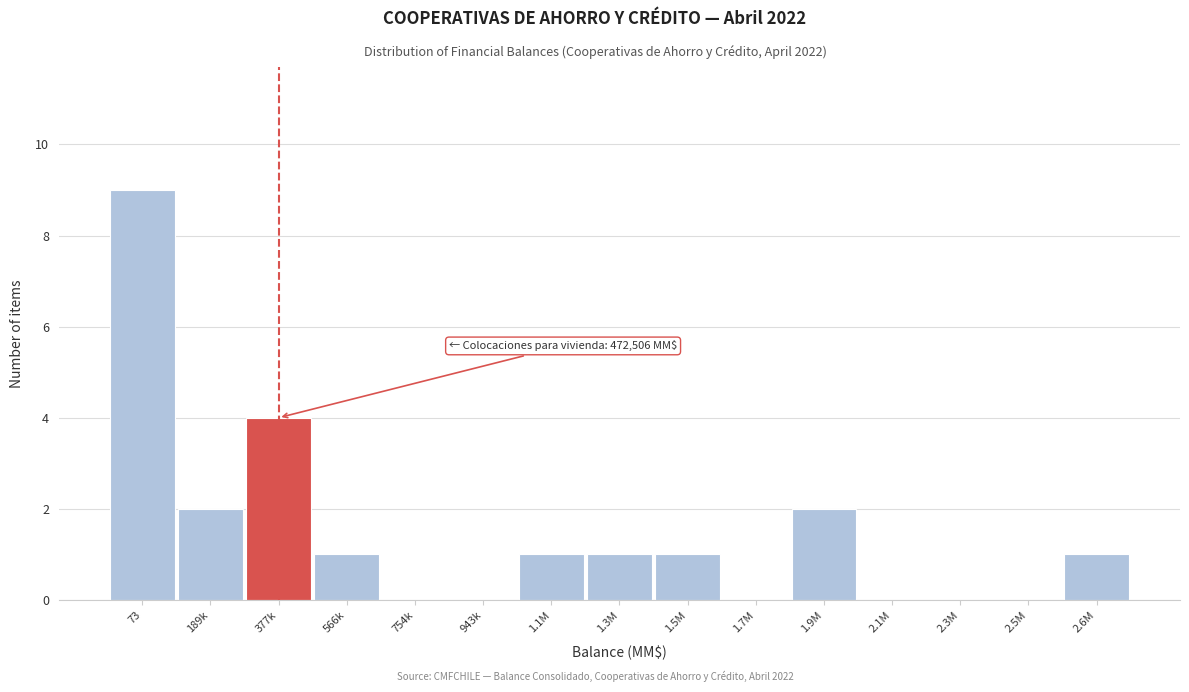

Reading left to right, transcribe all the data shown in this chart.

73=9	189k=2	377k=4	566k=1	754k=0	943k=0	1.1M=1	1.3M=1	1.5M=1	1.7M=0	1.9M=2	2.1M=0	2.3M=0	2.5M=0	2.6M=1